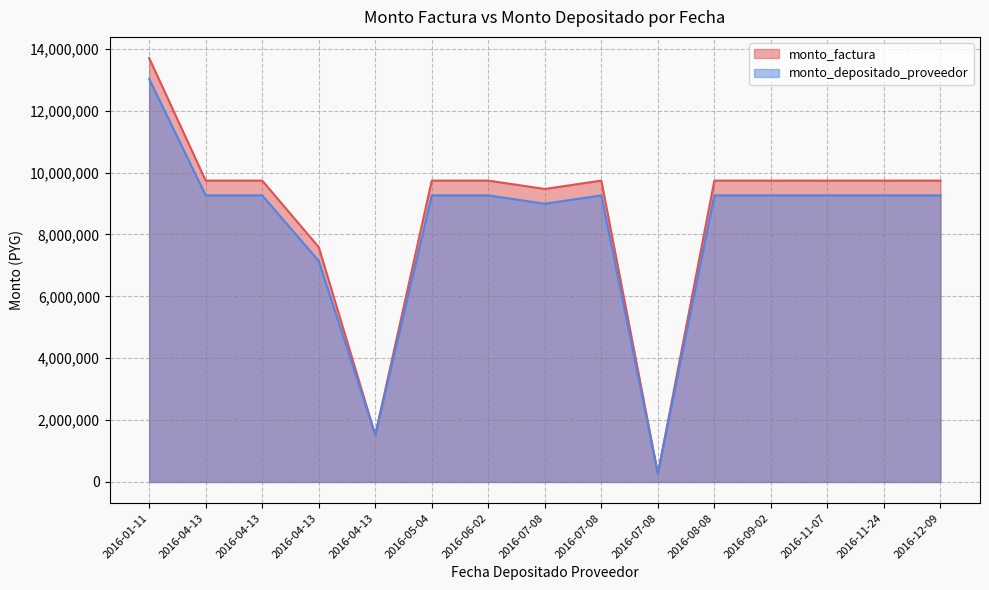

What is the difference between the second highest and minimum values in the monto_factura series?

9470000